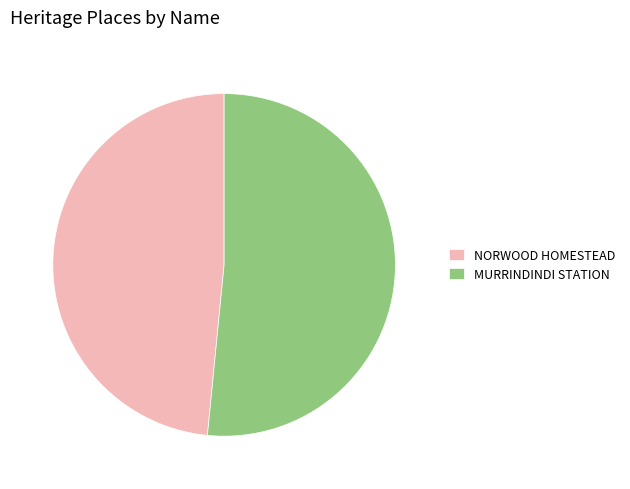

Rank the categories by value from highest to lowest.

MURRINDINDI STATION, NORWOOD HOMESTEAD